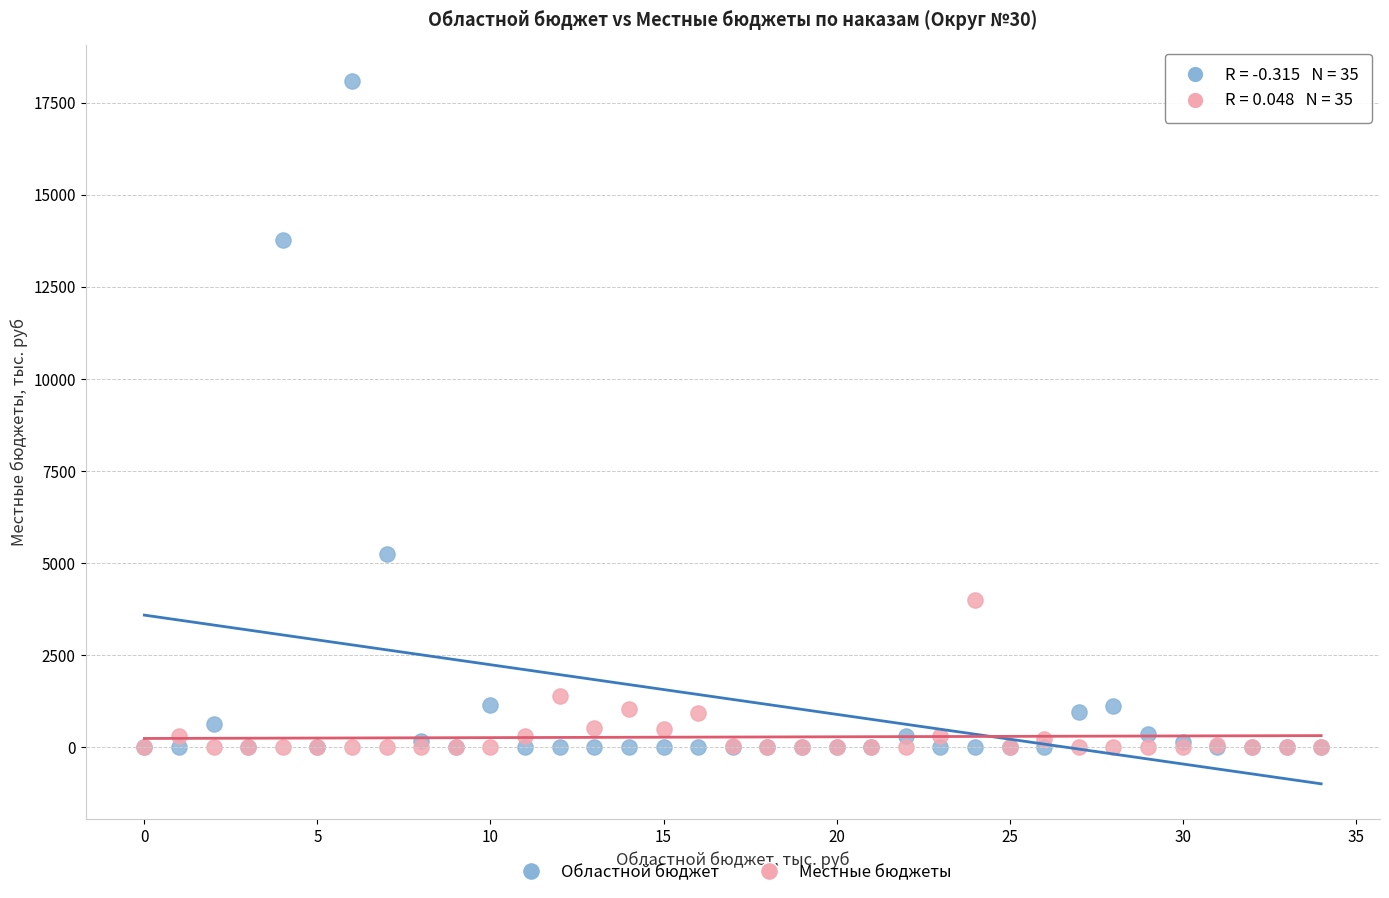

Which series contains the highest Y value?

Областной бюджет